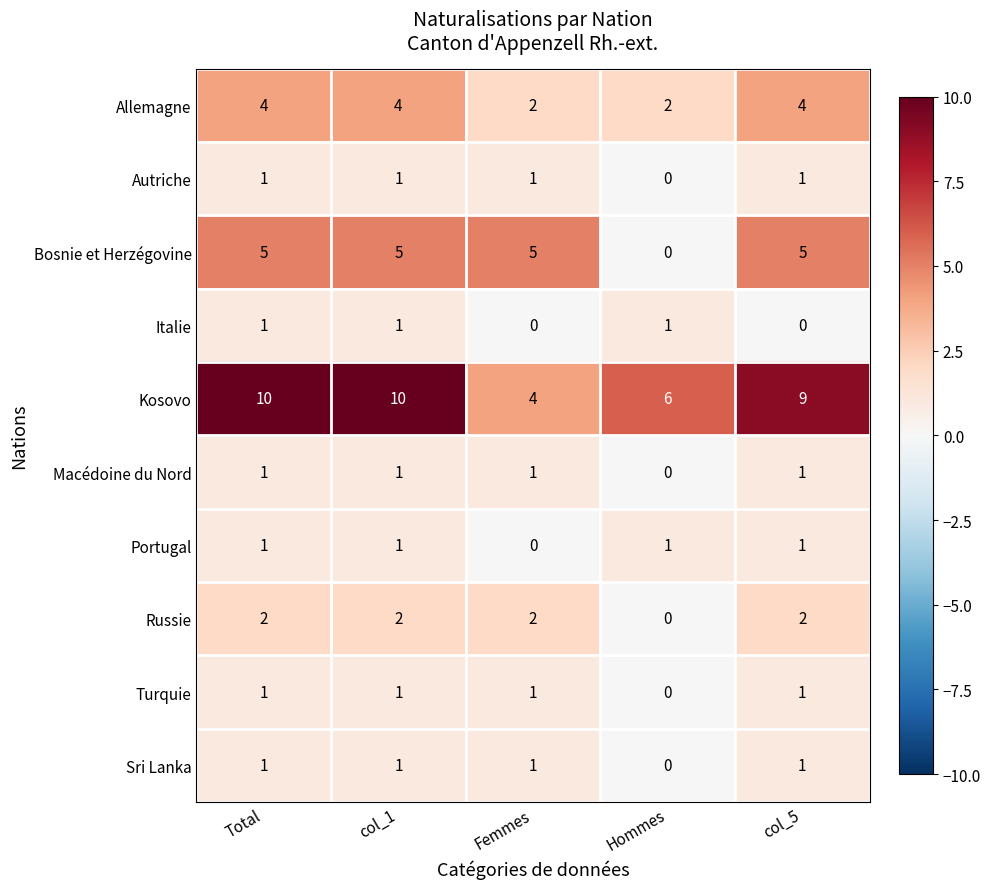

The Macédoine du Nord series shows 1 at Total. True or false?

True